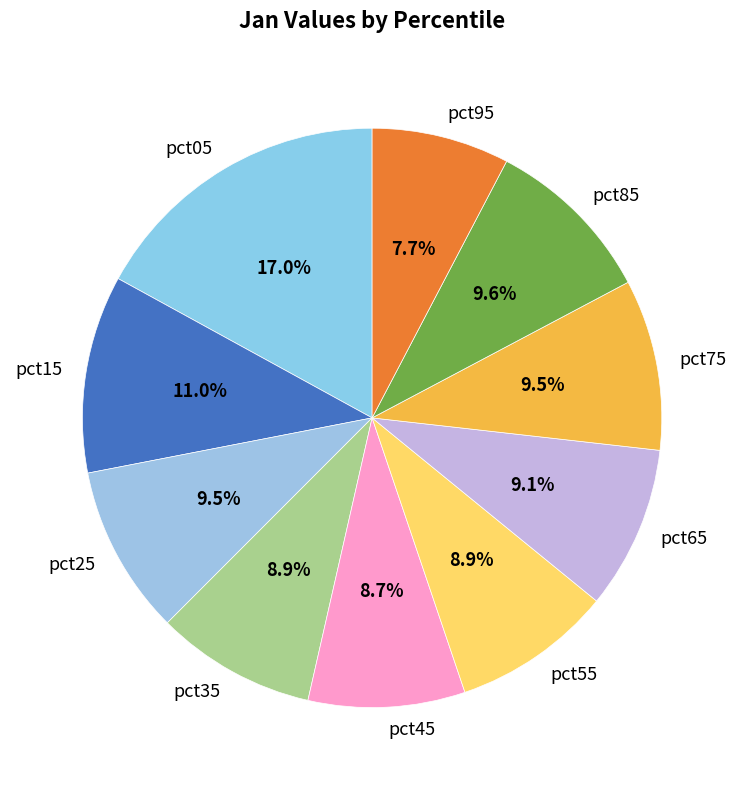

To the nearest percent, what portion does pct55 represent?

9%